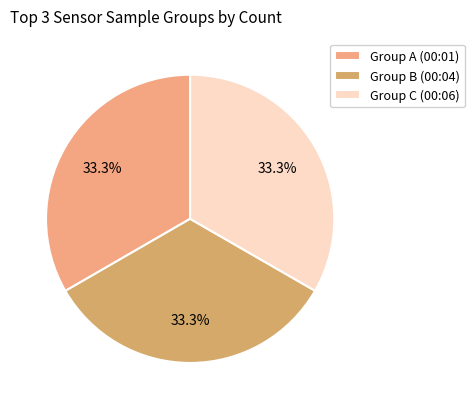

How many segments does this pie chart have?

3